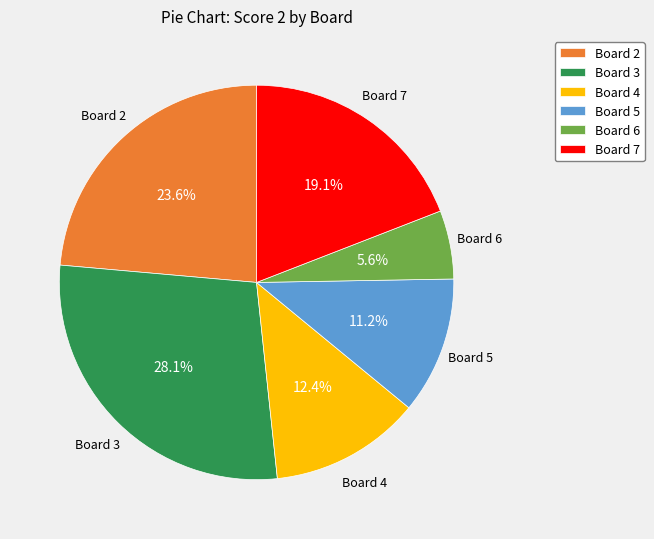

Which slice is the largest?

Board 3